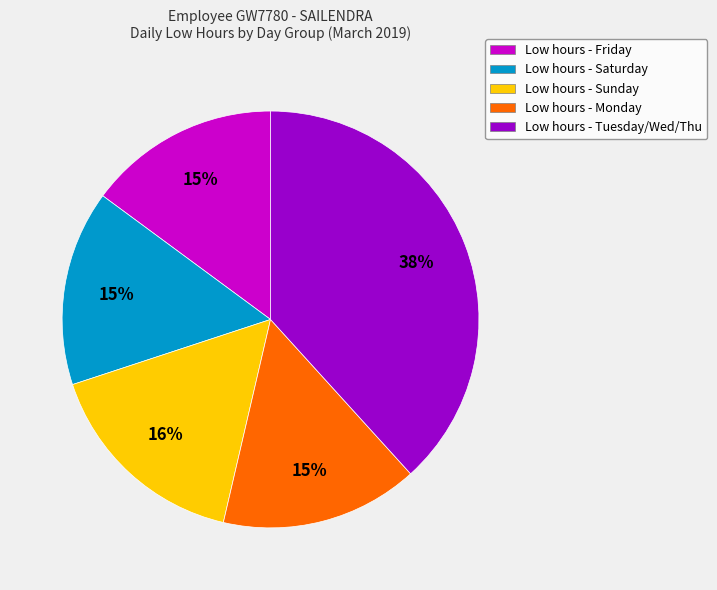

True or false: Low hours - Sunday accounts for 16% of the total.

True